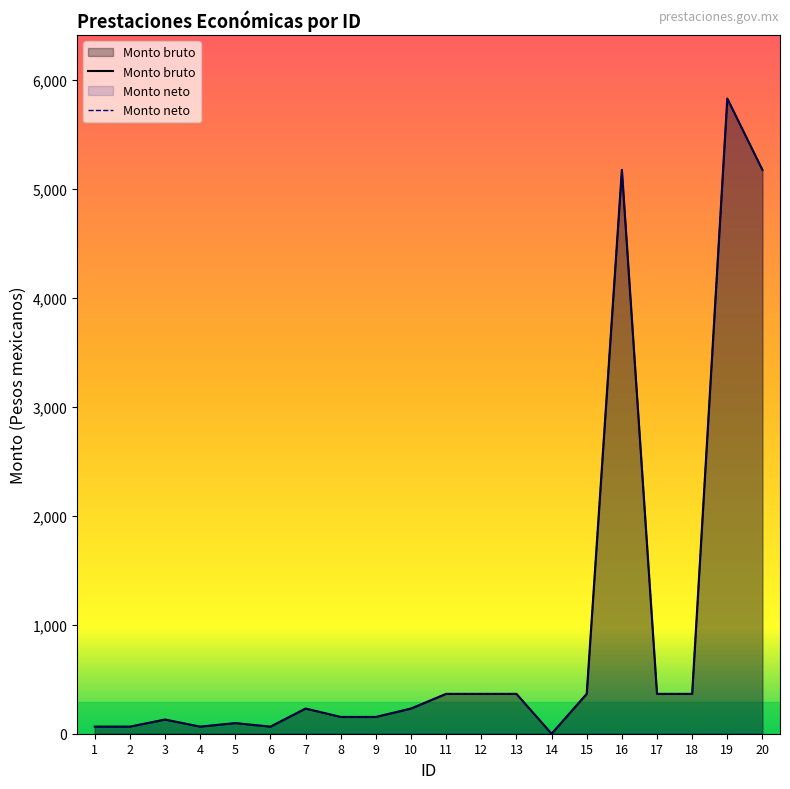

What is the value of the Monto neto point at the 13th from the left?

365.7